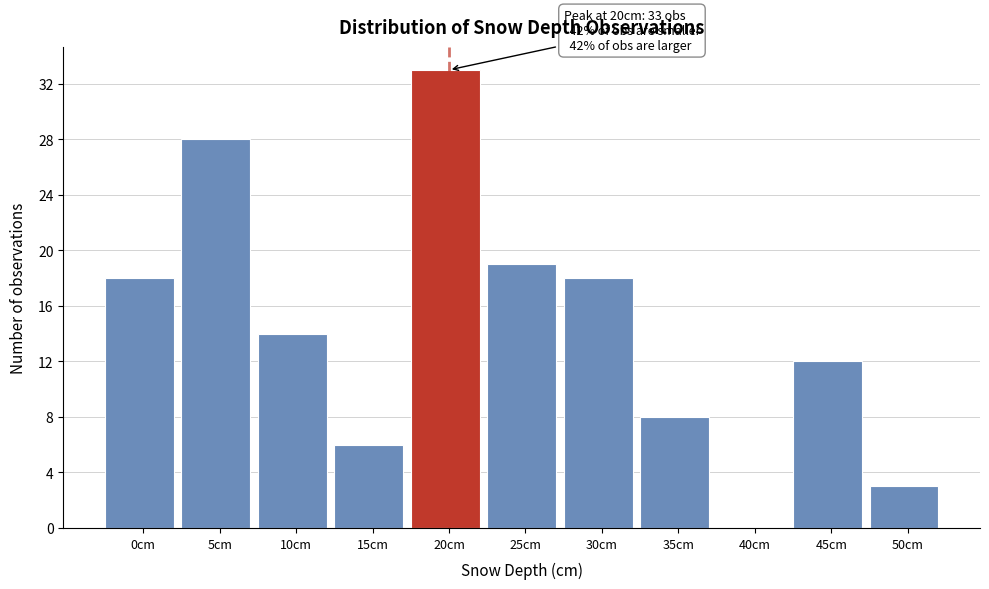

Reading right to left, extract all data points from this chart.

50cm=3	45cm=12	40cm=0	35cm=8	30cm=18	25cm=19	20cm=33	15cm=6	10cm=14	5cm=28	0cm=18